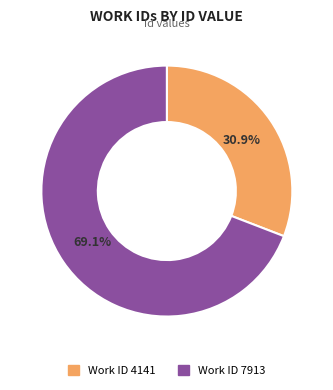

To the nearest percent, what is the average slice percentage?

50%